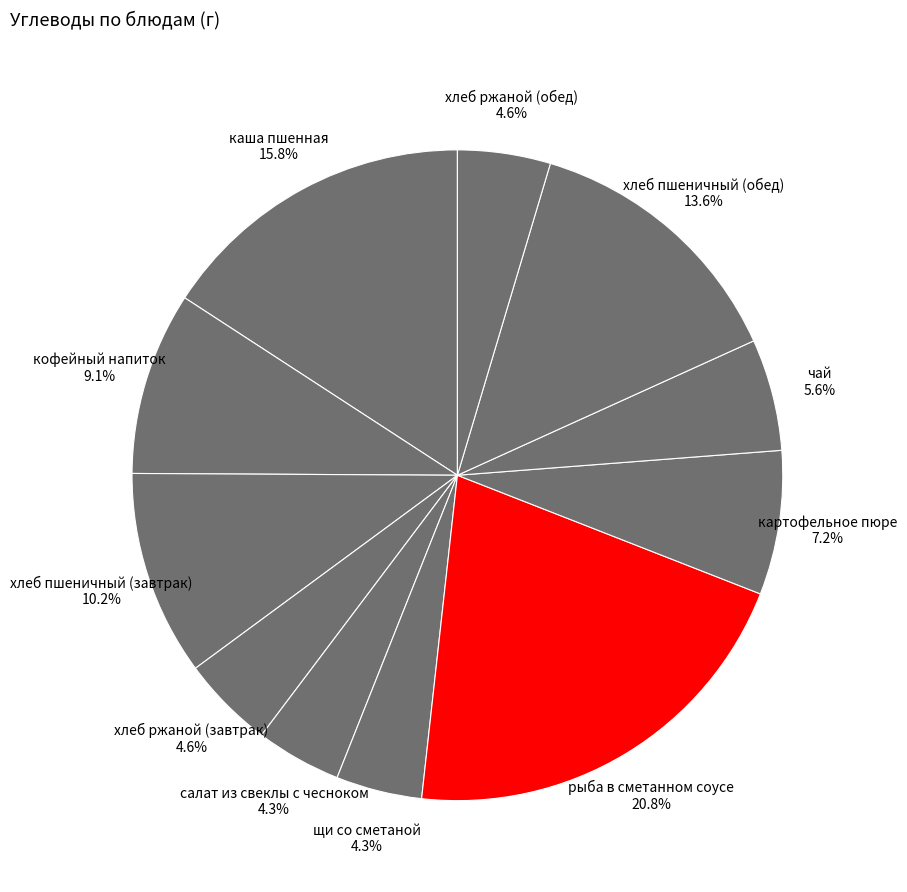

To the nearest percent, what percentage of the pie is каша пшенная?

16%